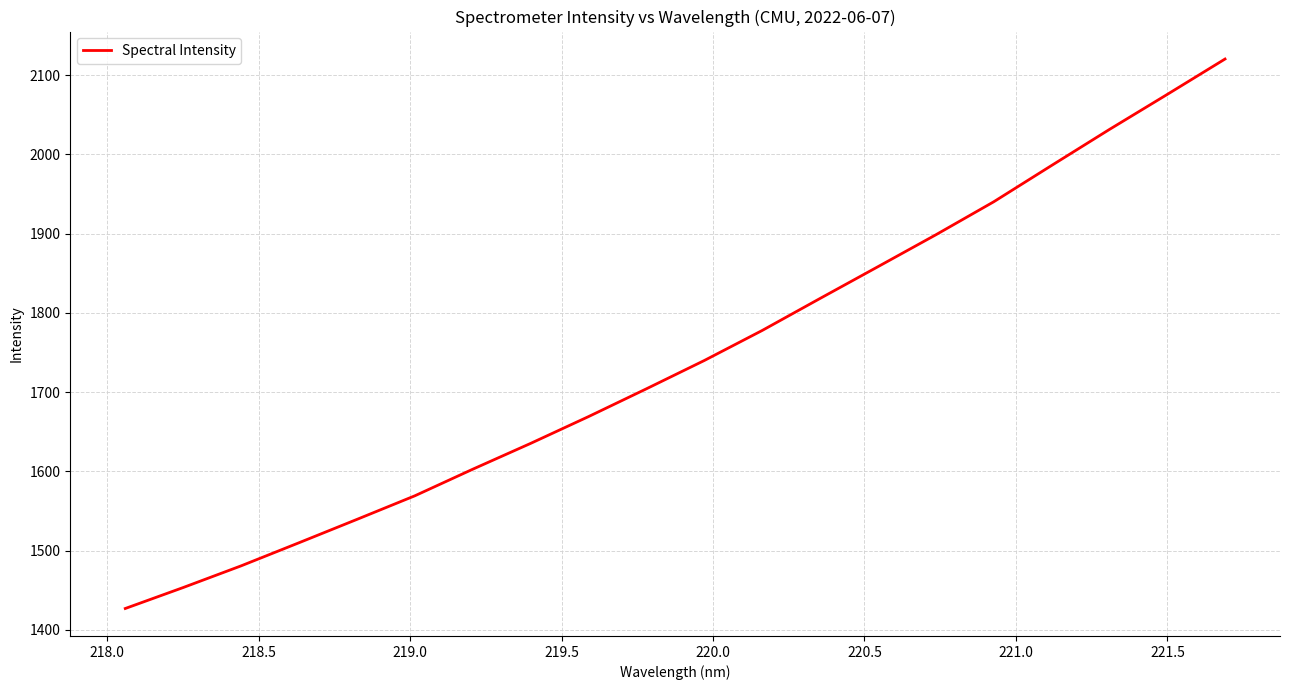

Count the number of values greater than 1739.

10